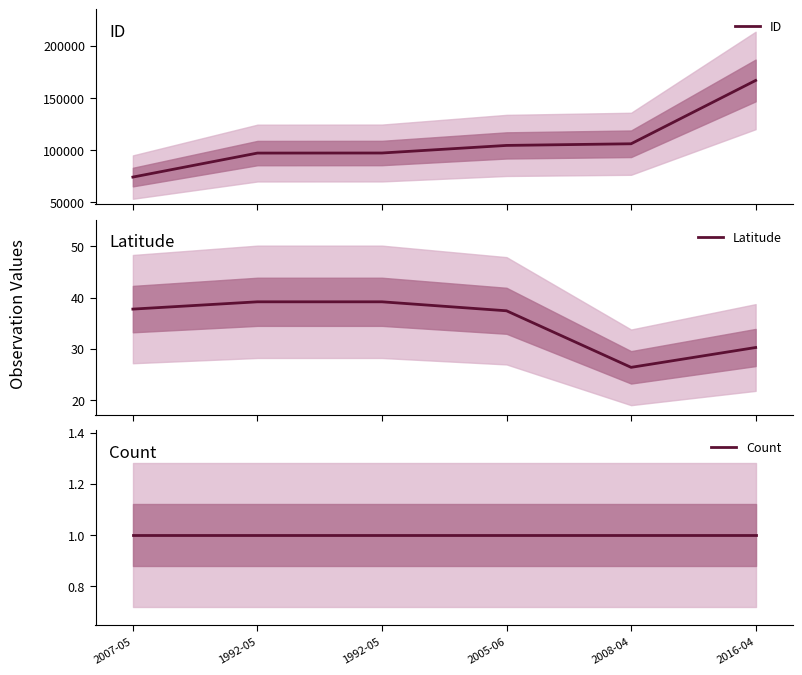

Rank the series by their maximum value, from lowest to highest.

Count, Latitude, ID